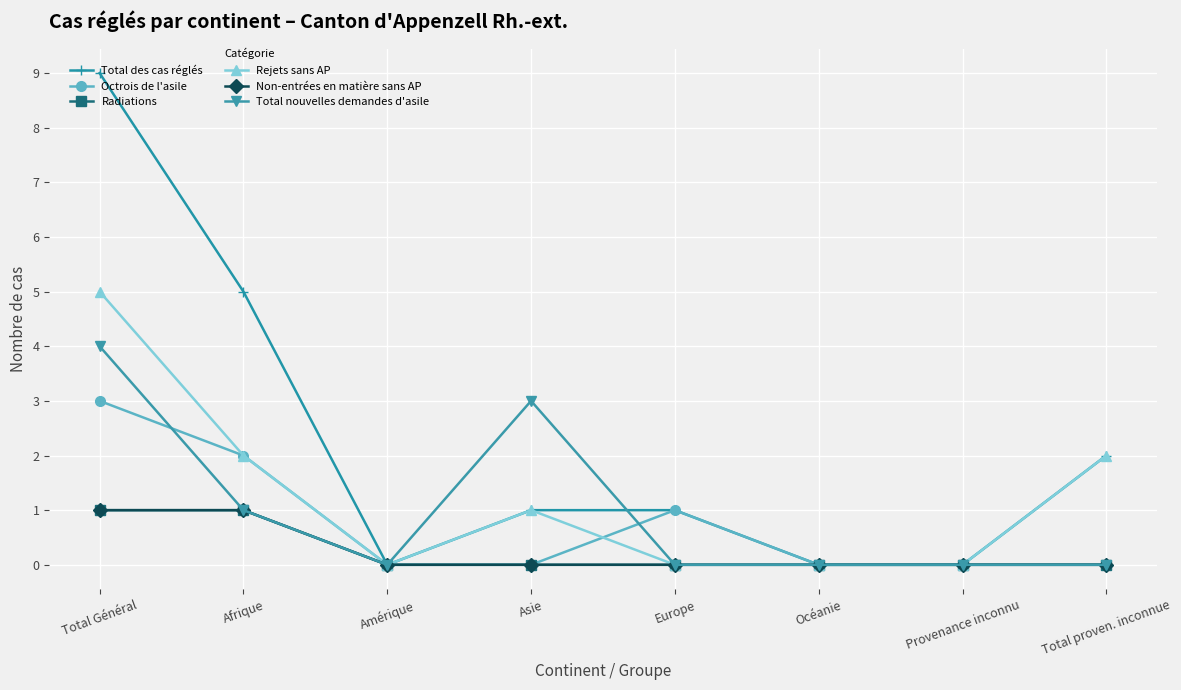

Reading left to right, extract all data points from this chart.

Total des cas réglés: Total Général=9	Afrique=5	Amérique=0	Asie=1	Europe=1	Océanie=0	Provenance inconnu=0	Total proven. inconnue=2
Octrois de l'asile: Total Général=3	Afrique=2	Amérique=0	Asie=0	Europe=1	Océanie=0	Provenance inconnu=0	Total proven. inconnue=0
Radiations: Total Général=1	Afrique=1	Amérique=0	Asie=0	Europe=0	Océanie=0	Provenance inconnu=0	Total proven. inconnue=0
Rejets sans AP: Total Général=5	Afrique=2	Amérique=0	Asie=1	Europe=0	Océanie=0	Provenance inconnu=0	Total proven. inconnue=2
Non-entrées en matière sans AP: Total Général=1	Afrique=1	Amérique=0	Asie=0	Europe=0	Océanie=0	Provenance inconnu=0	Total proven. inconnue=0
Total nouvelles demandes d'asile: Total Général=4	Afrique=1	Amérique=0	Asie=3	Europe=0	Océanie=0	Provenance inconnu=0	Total proven. inconnue=0